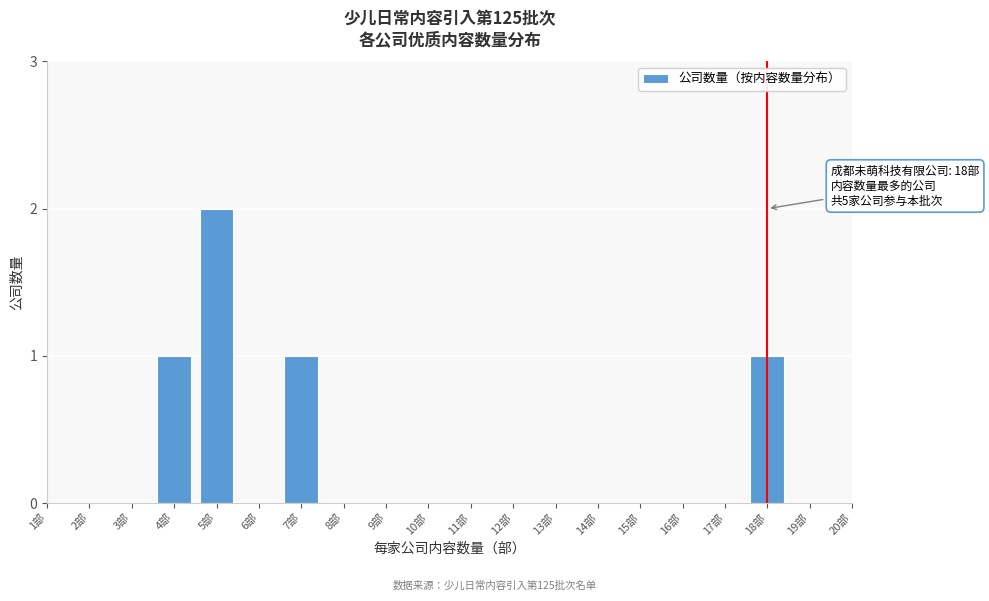

Reading left to right, list all the values displayed in this chart.

1	2	1	1